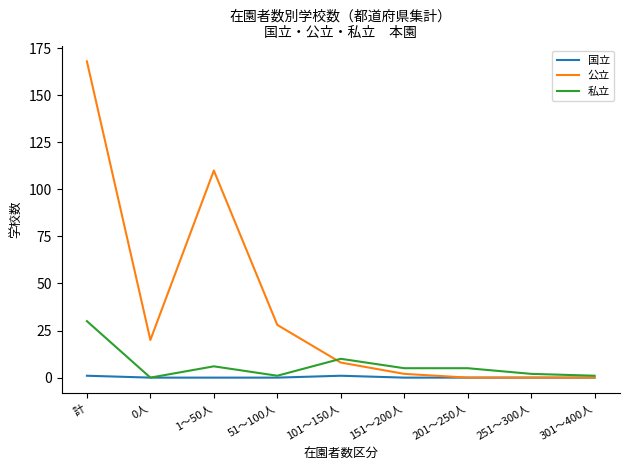

Which category has the highest value across all series?

計